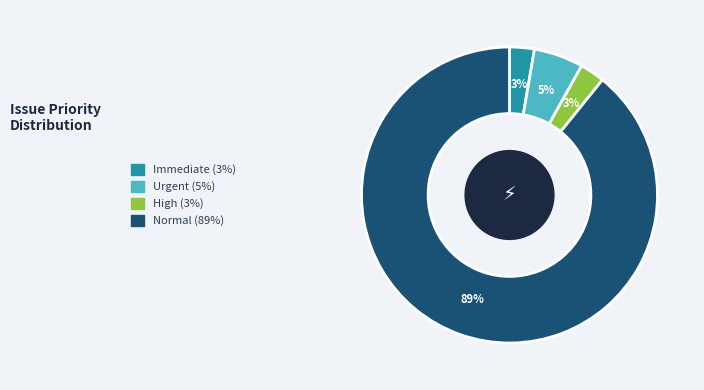

Is the sum of Immediate and High greater than half?

No